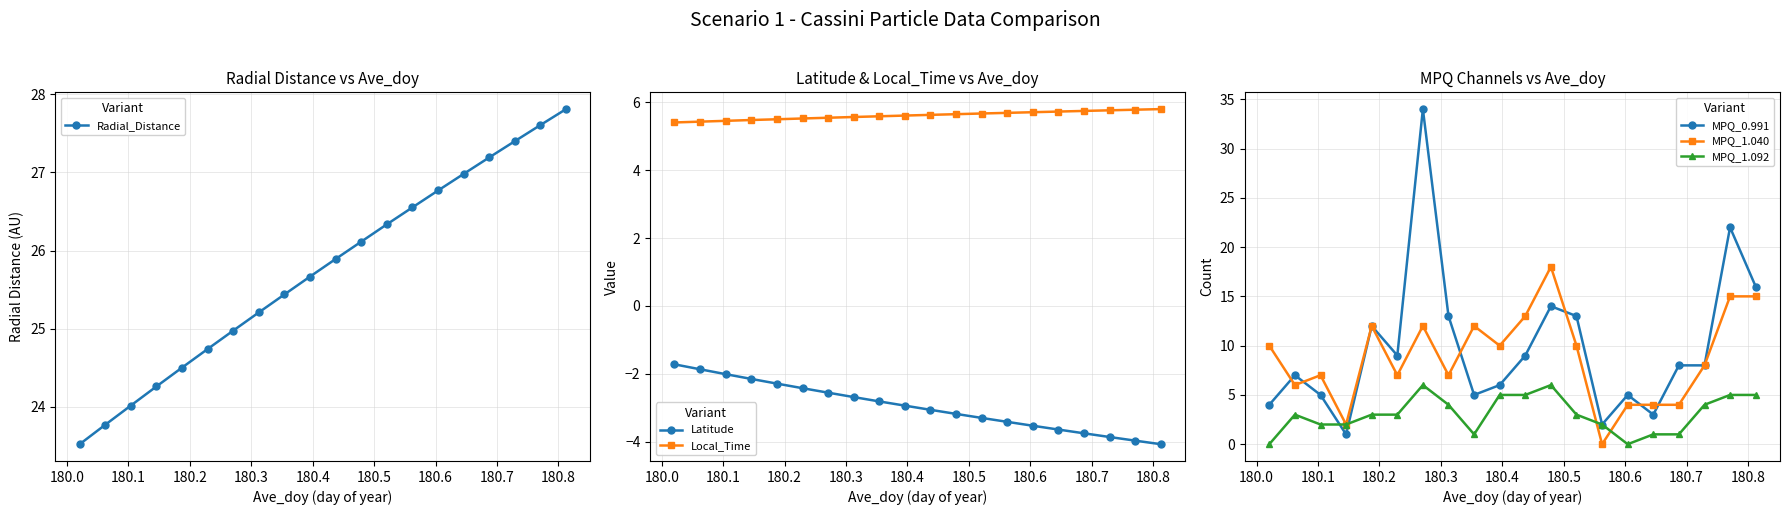

Count the number of categories in the chart.

20